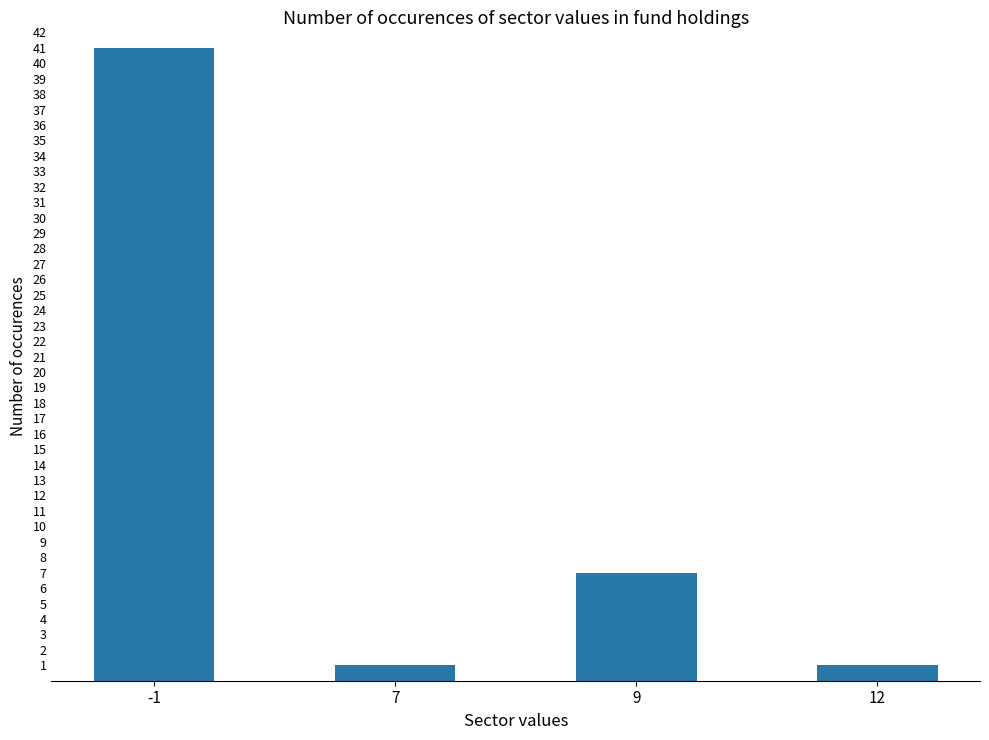

What is the difference between the maximum and minimum values?

40